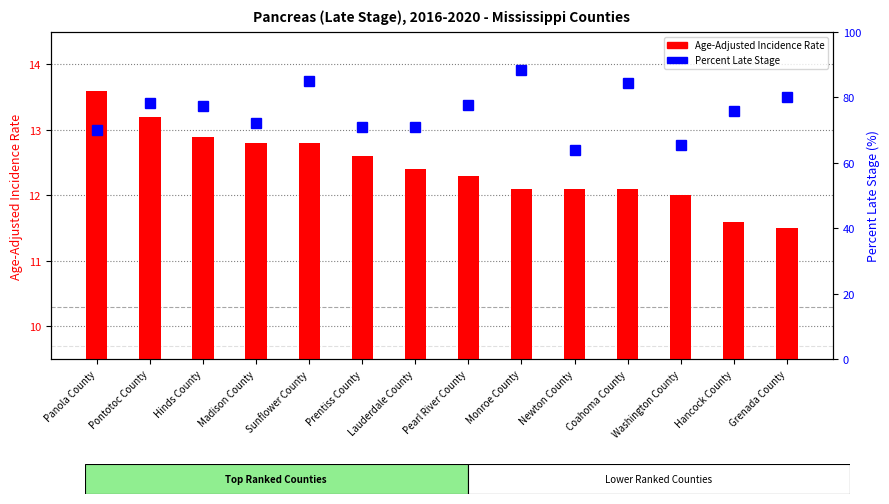

What is the sum of the Percent Late Stage values at Pearl River County and Monroe County?

165.8